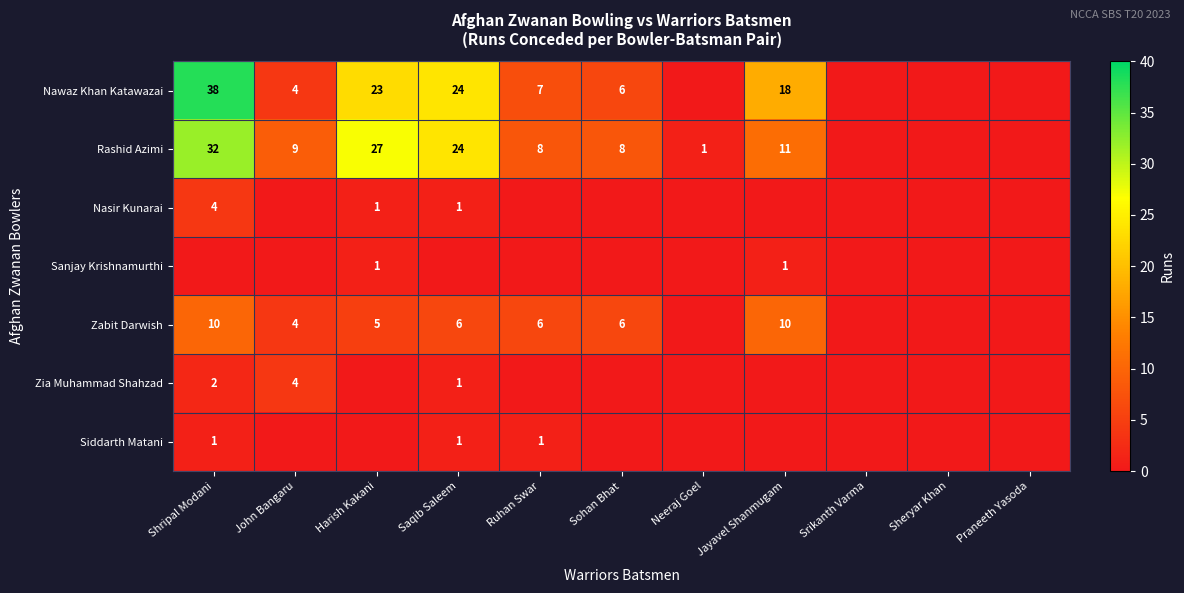

The Nasir Kunarai series shows 4 at Shripal Modani. True or false?

True